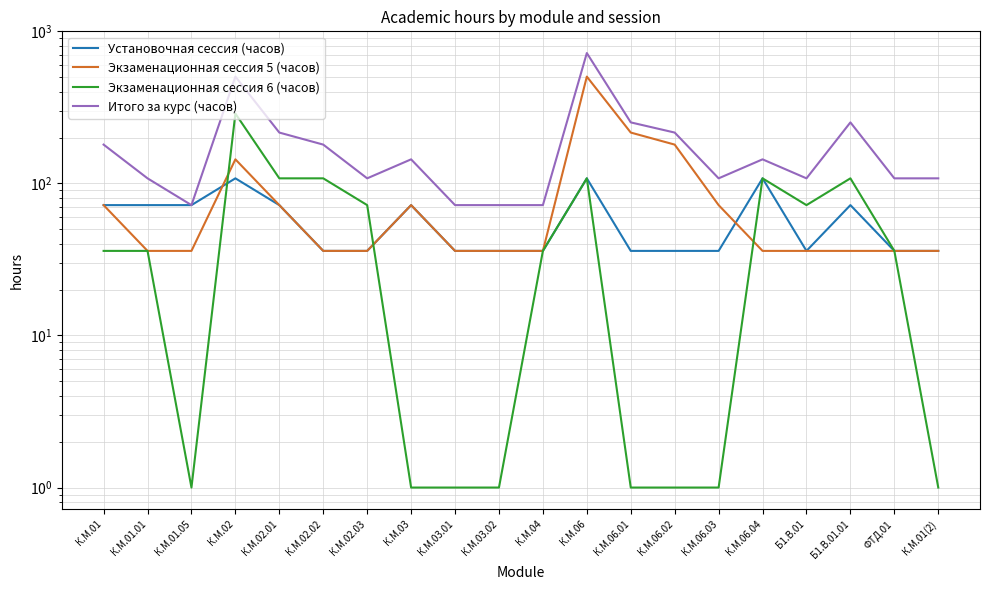

True or false: Итого за курс (часов) and Установочная сессия (часов) intersect in this chart.

False